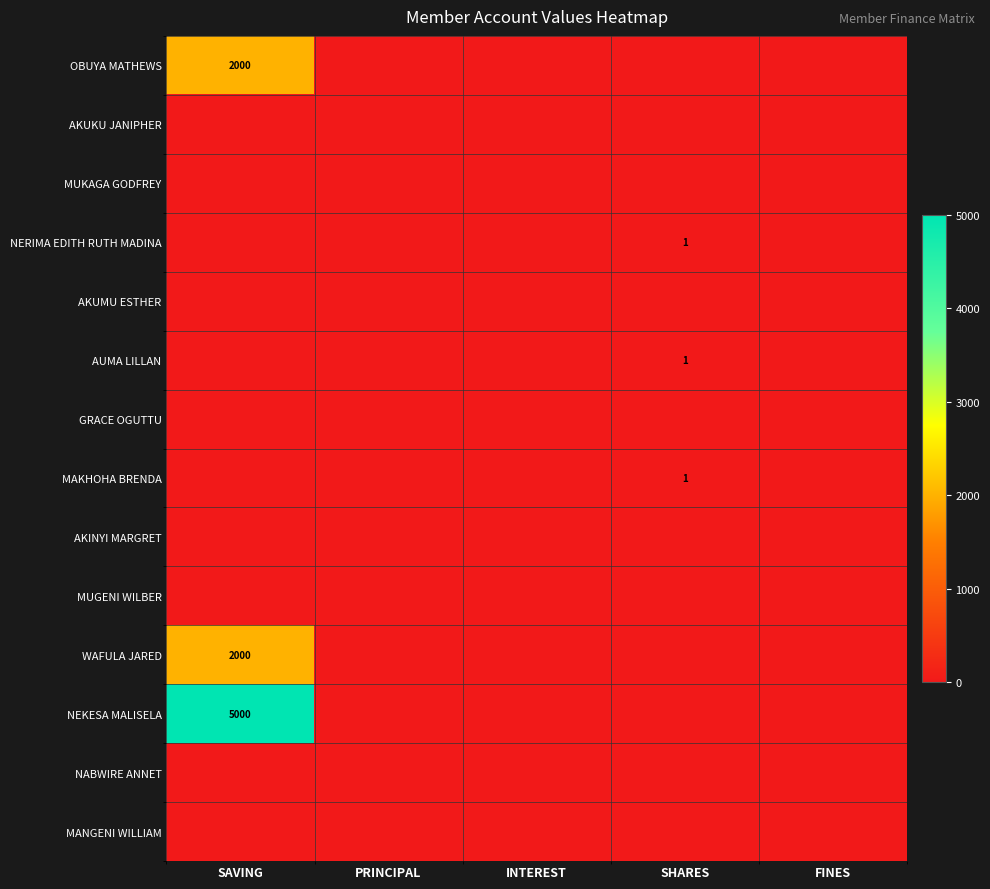

How many series are shown in this chart?

14